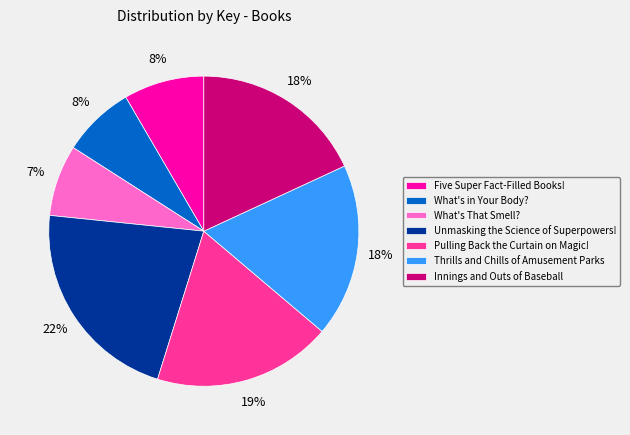

Which category has the biggest portion of the pie?

Unmasking the Science of Superpowers!